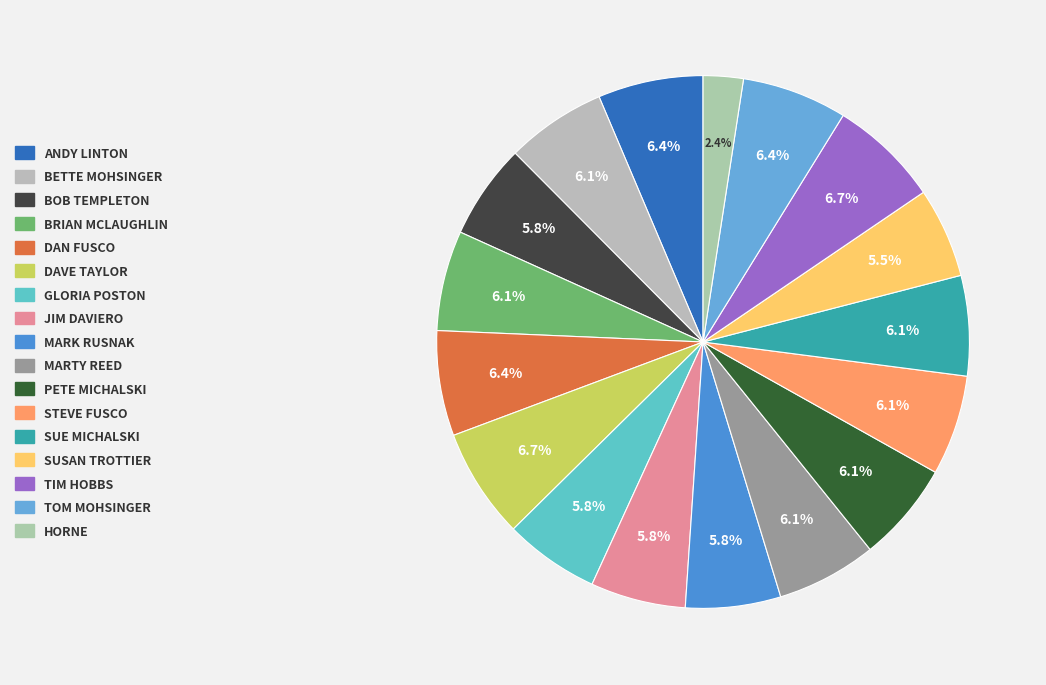

Count the number of slices in the pie.

17